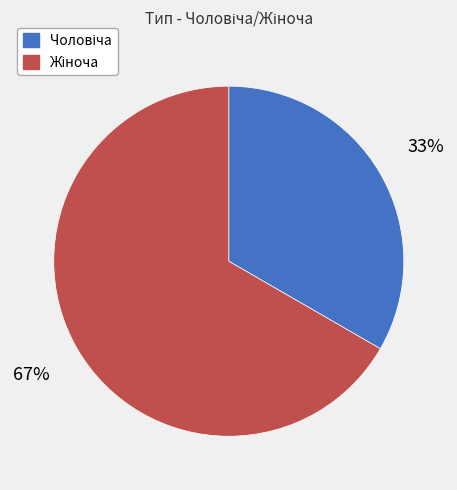

How many slices are in this pie chart?

2